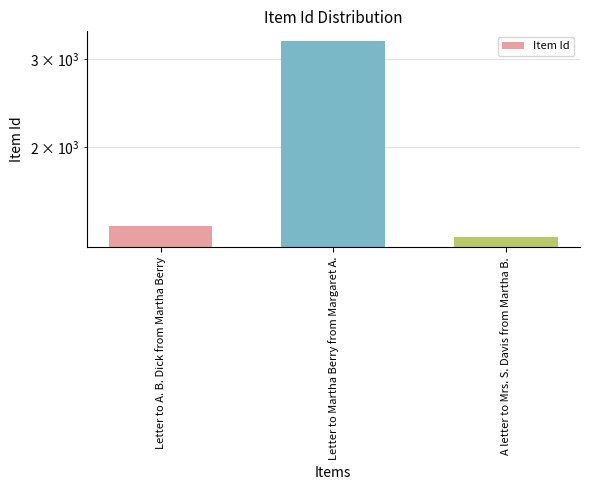

At which label is the value closest to 2290?

Letter to A. B. Dick from Martha Berry